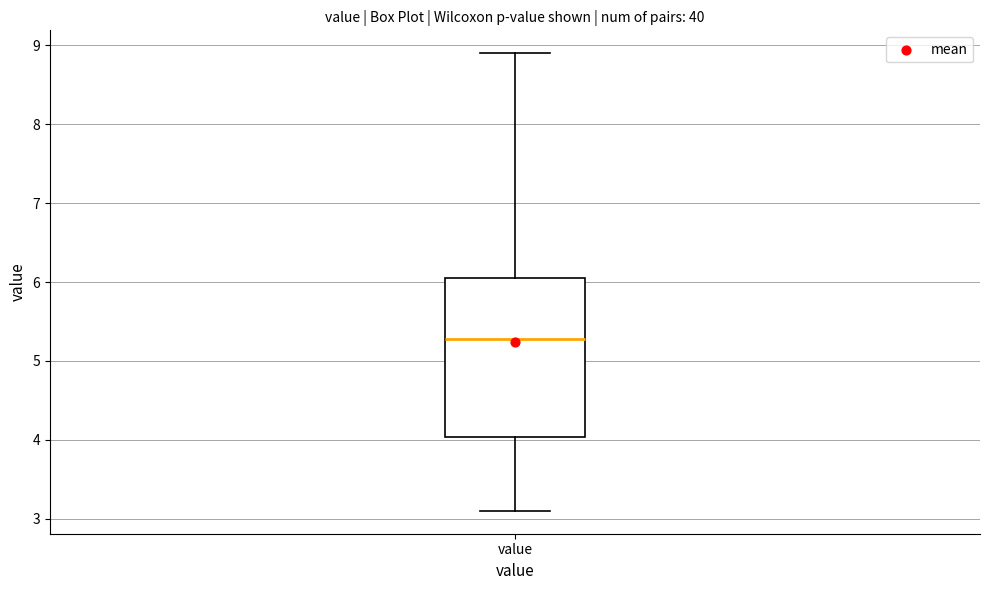

Transcribe this box plot: give where the median line is, the range the box spans, and where the two whiskers end, as read against the y-axis. The values are not printed on the chart, so give them approximately, as read against the axis.

median 5.3, box 4.0 to 6.1, whiskers 3.1 to 8.9